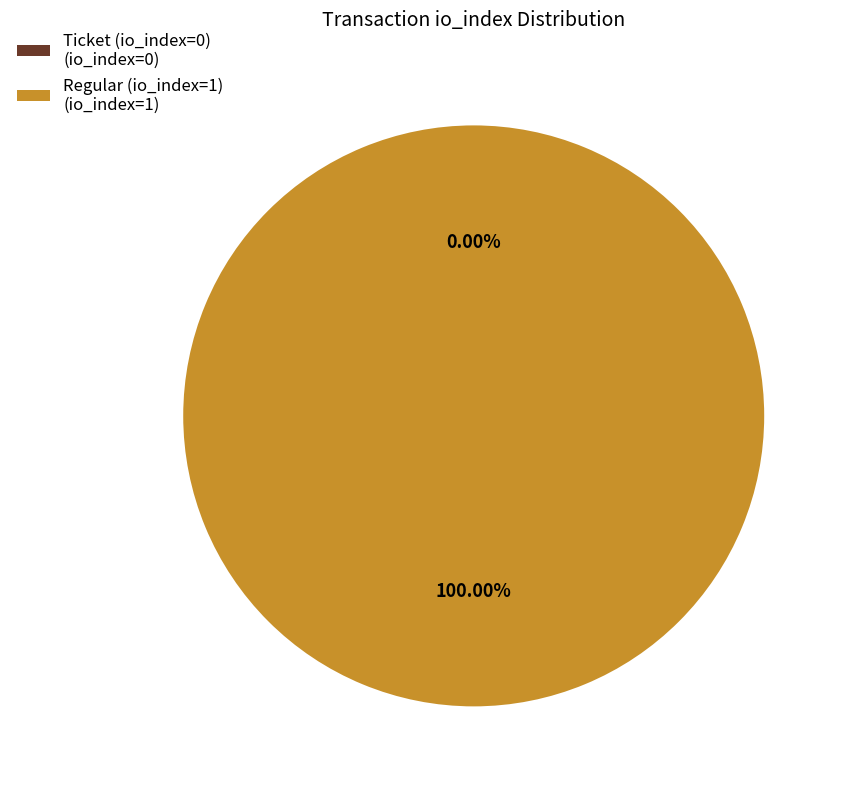

How many slices are in this pie chart?

2